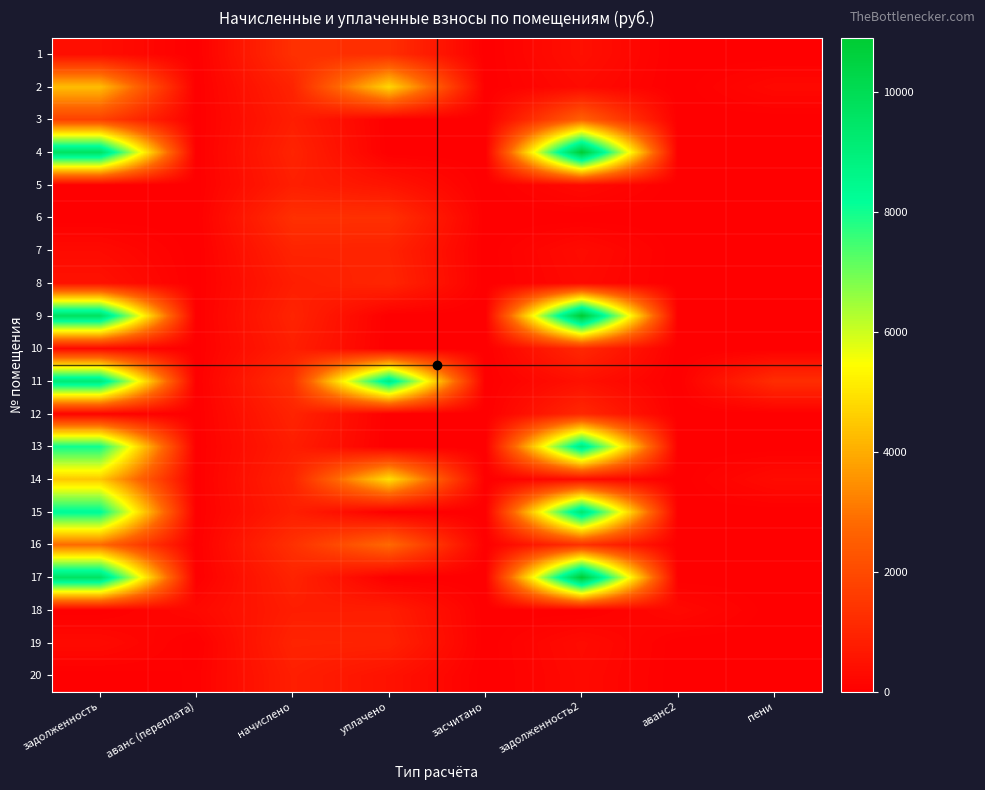

Reading left to right, extract all data points from this chart.

1: задолженность=392.3	аванс (переплата)=0.0	начислено=1297.0	уплачено=1256.9	засчитано=0.0	задолженность2=432.3	аванс2=0.0	пени=0.0
2: задолженность=4301.4	аванс (переплата)=0.0	начислено=960.1	уплачено=4758.9	засчитано=0.0	задолженность2=307.9	аванс2=0.0	пени=241.1
3: задолженность=1753.7	аванс (переплата)=0.0	начислено=808.1	уплачено=0.0	засчитано=0.0	задолженность2=2605.7	аванс2=0.0	пени=0.0
4: задолженность=9655.1	аванс (переплата)=0.0	начислено=960.1	уплачено=0.0	засчитано=0.0	задолженность2=10862.9	аванс2=0.0	пени=0.0
5: задолженность=0.0	аванс (переплата)=0.0	начислено=832.4	уплачено=554.9	засчитано=0.0	задолженность2=277.4	аванс2=0.0	пени=0.0
6: задолженность=0.0	аванс (переплата)=0.0	начислено=1297.0	уплачено=1297.0	засчитано=0.0	задолженность2=0.0	аванс2=0.0	пени=0.0
7: задолженность=292.4	аванс (переплата)=0.0	начислено=966.7	уплачено=936.8	засчитано=0.0	задолженность2=322.2	аванс2=0.0	пени=0.0
8: задолженность=484.8	аванс (переплата)=0.0	начислено=801.5	уплачено=1019.2	засчитано=0.0	задолженность2=267.2	аванс2=0.0	пени=0.0
9: задолженность=9699.3	аванс (переплата)=0.0	начислено=964.5	уплачено=0.0	засчитано=0.0	задолженность2=10909.8	аванс2=0.0	пени=0.0
10: задолженность=250.4	аванс (переплата)=0.0	начислено=827.9	уплачено=0.0	засчитано=0.0	задолженность2=1082.3	аванс2=0.0	пени=0.0
11: задолженность=9180.0	аванс (переплата)=0.0	начислено=1299.2	уплачено=8955.8	засчитано=0.0	задолженность2=452.8	аванс2=0.0	пени=1230.2
12: задолженность=111.7	аванс (переплата)=0.0	начислено=964.5	уплачено=0.0	засчитано=0.0	задолженность2=1078.6	аванс2=0.0	пени=0.0
13: задолженность=8038.4	аванс (переплата)=0.0	начислено=799.3	уплачено=0.0	засчитано=0.0	задолженность2=9044.0	аванс2=0.0	пени=0.0
14: задолженность=4493.9	аванс (переплата)=0.0	начислено=960.1	уплачено=4902.0	засчитано=0.0	задолженность2=329.5	аванс2=0.0	пени=310.4
15: задолженность=8326.4	аванс (переплата)=0.0	начислено=827.9	уплачено=0.0	засчитано=0.0	задолженность2=9368.0	аванс2=0.0	пени=0.0
16: задолженность=2804.3	аванс (переплата)=0.0	начислено=1301.4	уплачено=2804.3	засчитано=0.0	задолженность2=1327.8	аванс2=0.0	пени=0.0
17: задолженность=9632.9	аванс (переплата)=0.0	начислено=957.9	уплачено=0.0	засчитано=0.0	задолженность2=10837.9	аванс2=0.0	пени=0.0
18: задолженность=0.0	аванс (переплата)=241.1	начислено=797.1	уплачено=807.9	засчитано=0.0	задолженность2=0.0	аванс2=251.8	пени=0.0
19: задолженность=289.7	аванс (переплата)=0.0	начислено=957.9	уплачено=928.3	засчитано=0.0	задолженность2=319.3	аванс2=0.0	пени=0.0
20: задолженность=0.0	аванс (переплата)=50.2	начислено=825.8	уплачено=500.2	засчитано=0.0	задолженность2=275.2	аванс2=0.0	пени=0.0